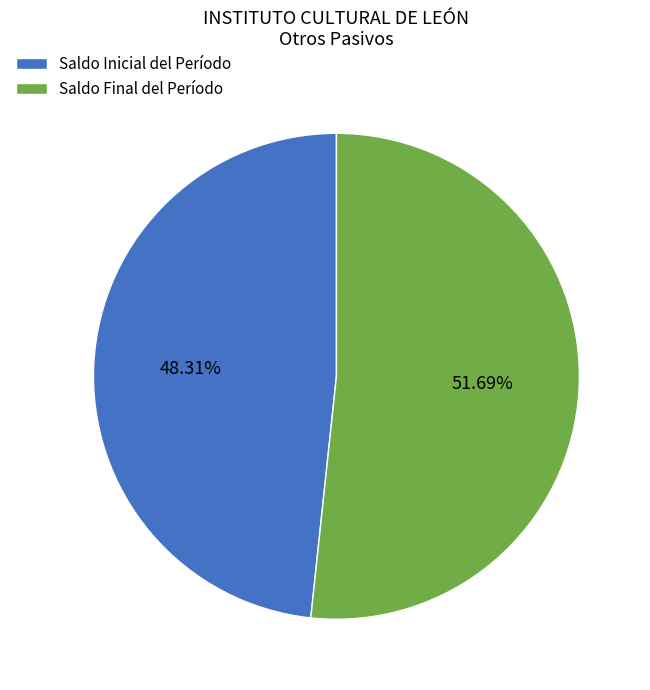

What is the largest slice in the pie chart?

Saldo Final del Período